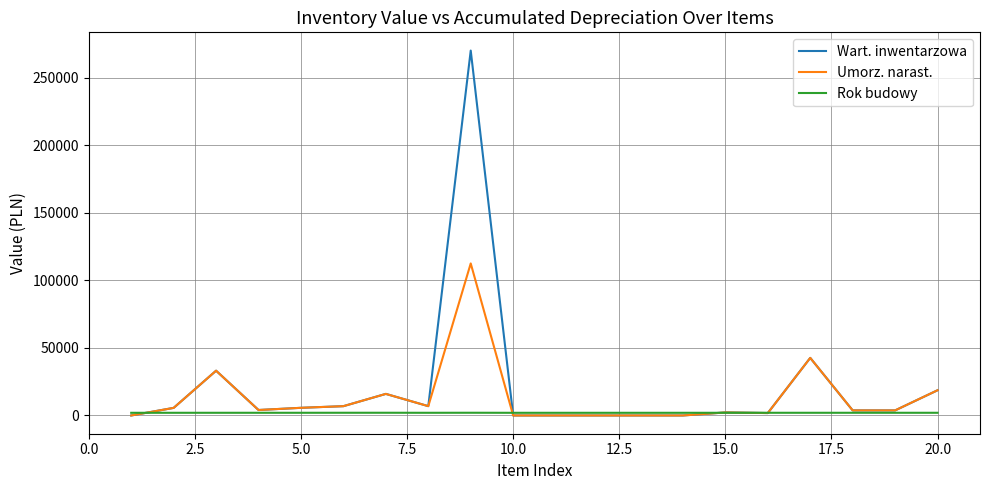

What is the greatest value displayed?

270000.0